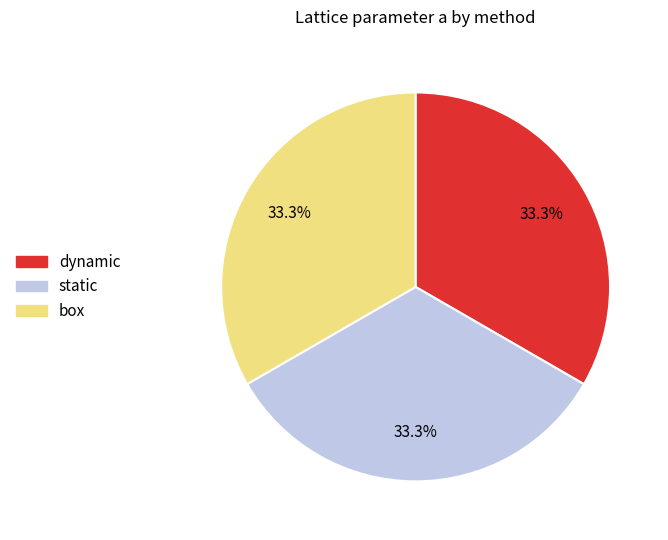

Does dynamic account for over 50% of the chart?

No